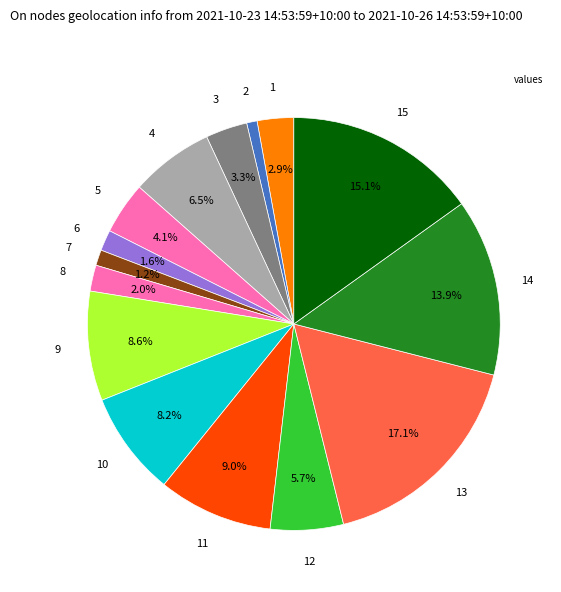

How many segments does this pie chart have?

15